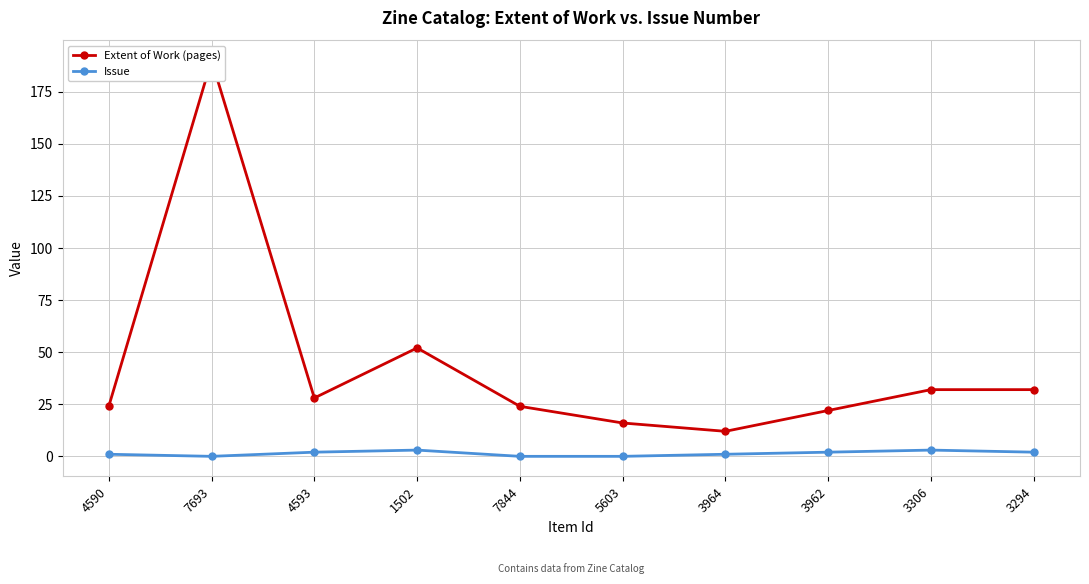

What are all the series names shown in the legend?

Extent of Work (pages), Issue